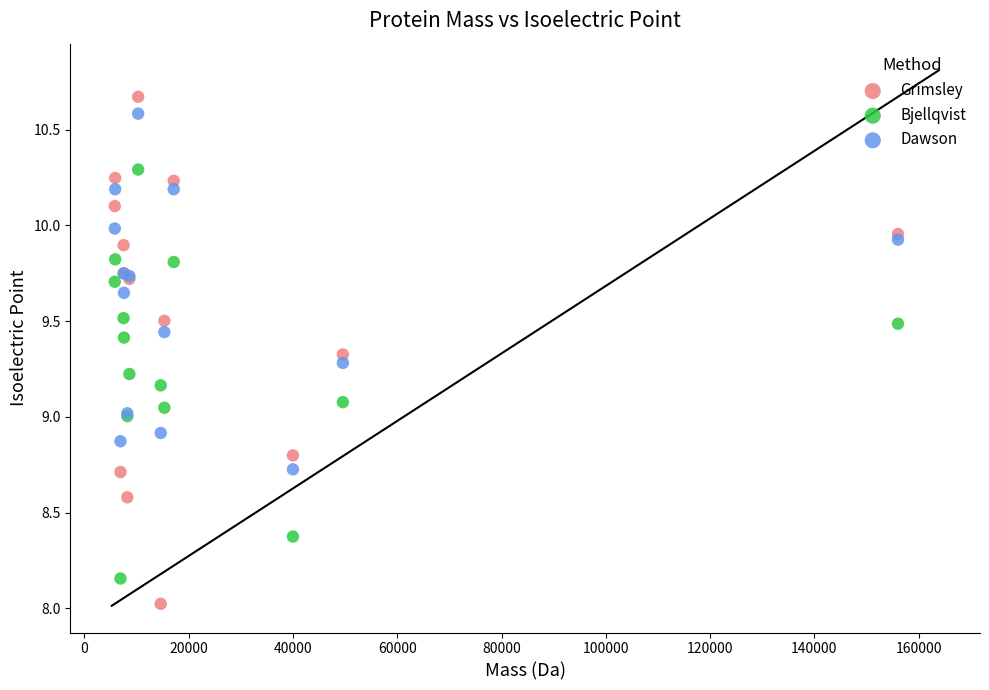

Which series has the widest spread of Y values?

Grimsley